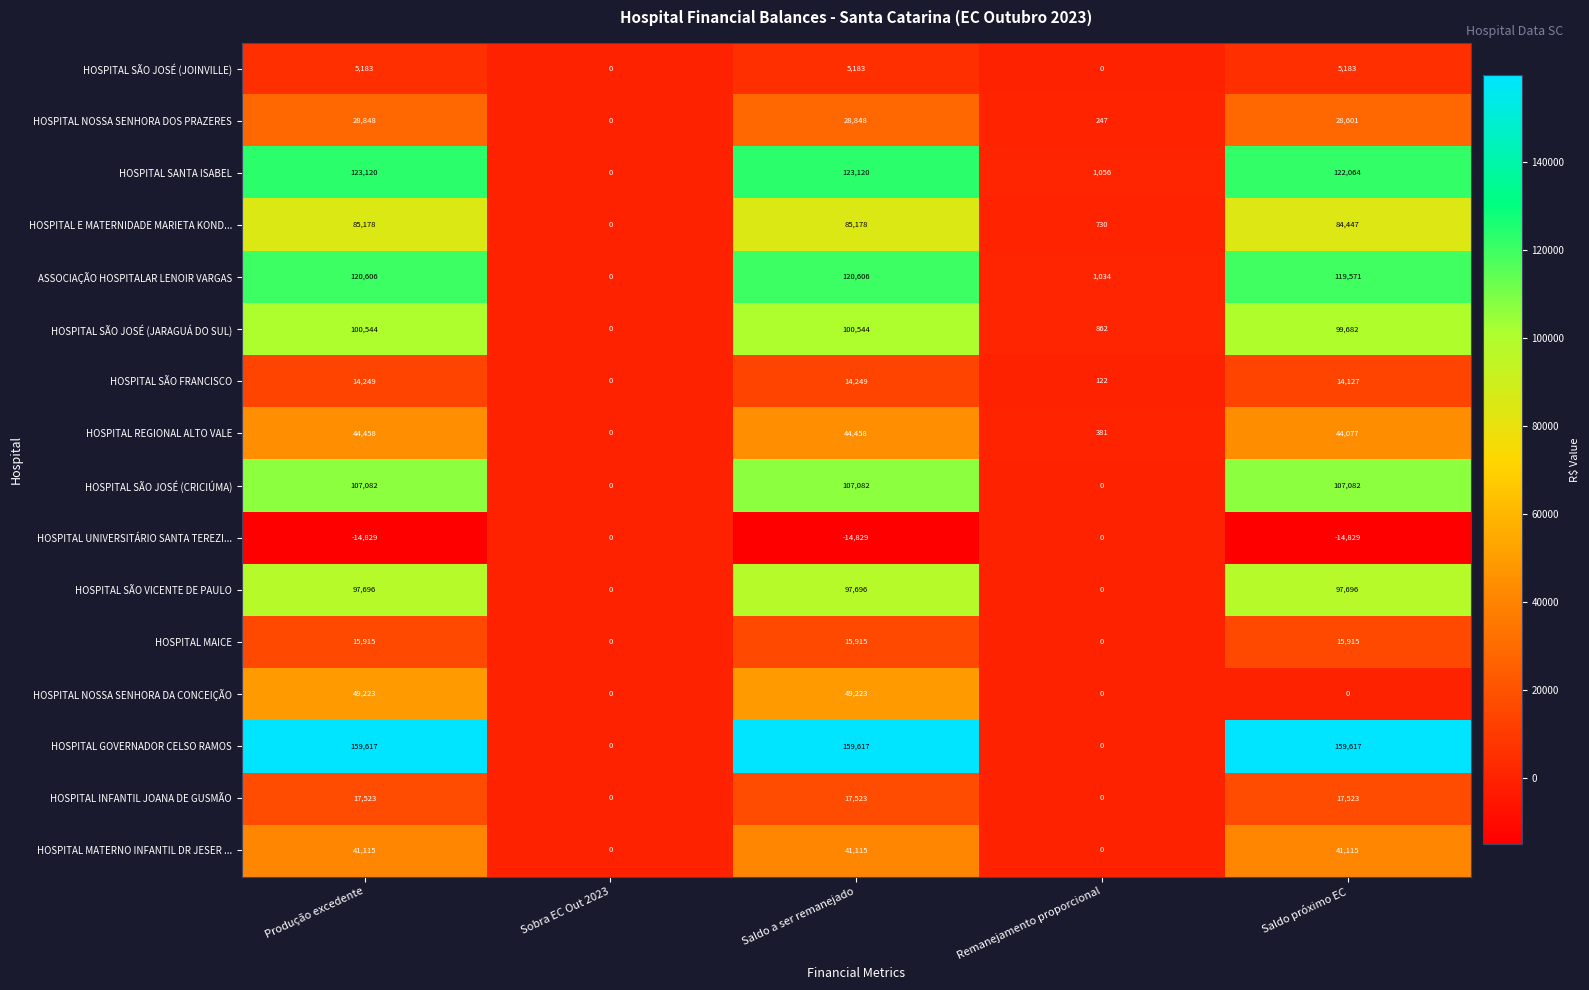

Which series has the largest range (max minus min)?

HOSPITAL GOVERNADOR CELSO RAMOS